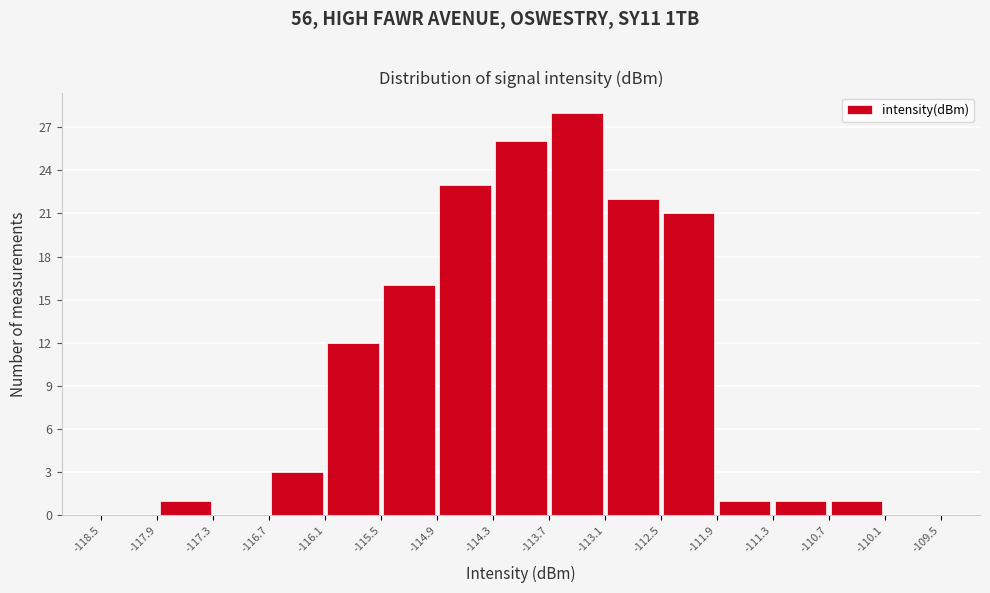

Over which range of the x-axis is the bar tallest?

-113.7 to -113.1